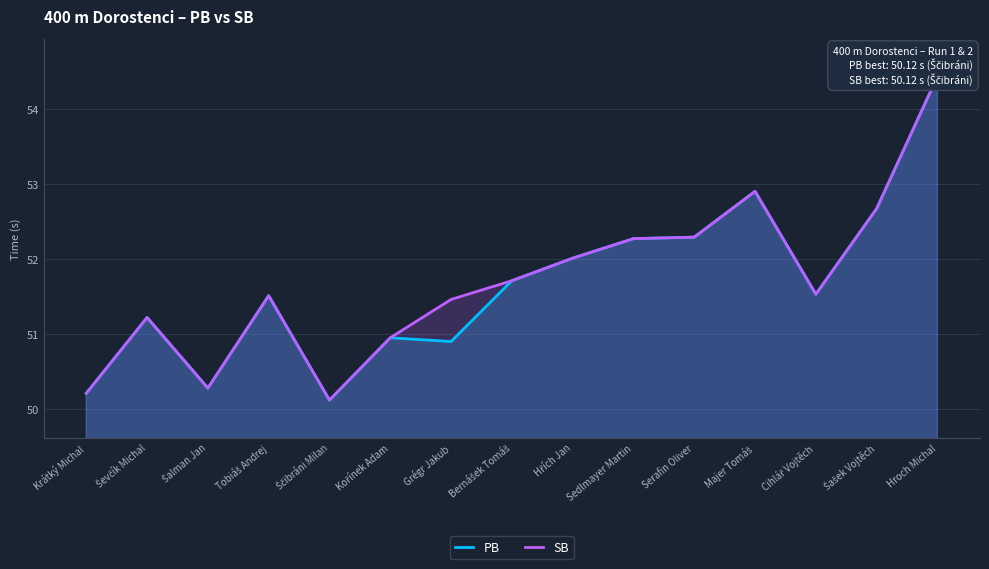

How many interior local peaks does the SB series have?

3